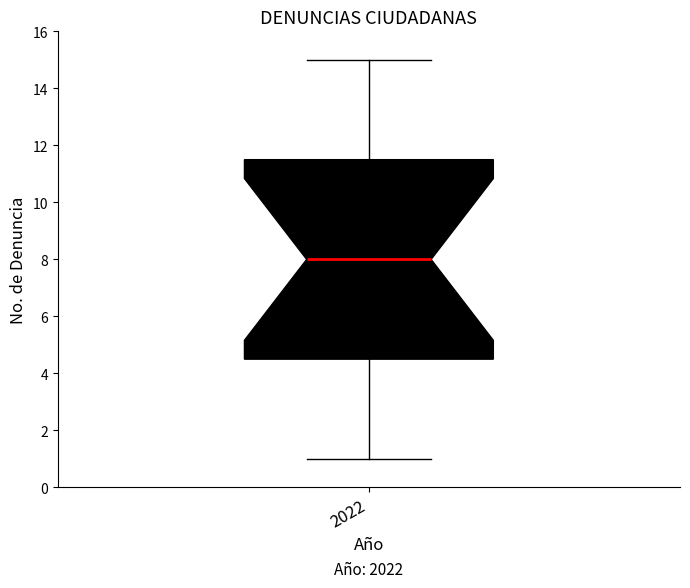

Transcribe this box plot: give where the median line is, the range the box spans, and where the two whiskers end, as read against the y-axis. The values are not printed on the chart, so give them approximately, as read against the axis.

median 8.0, box 4.6 to 11.6, whiskers 1.0 to 15.0